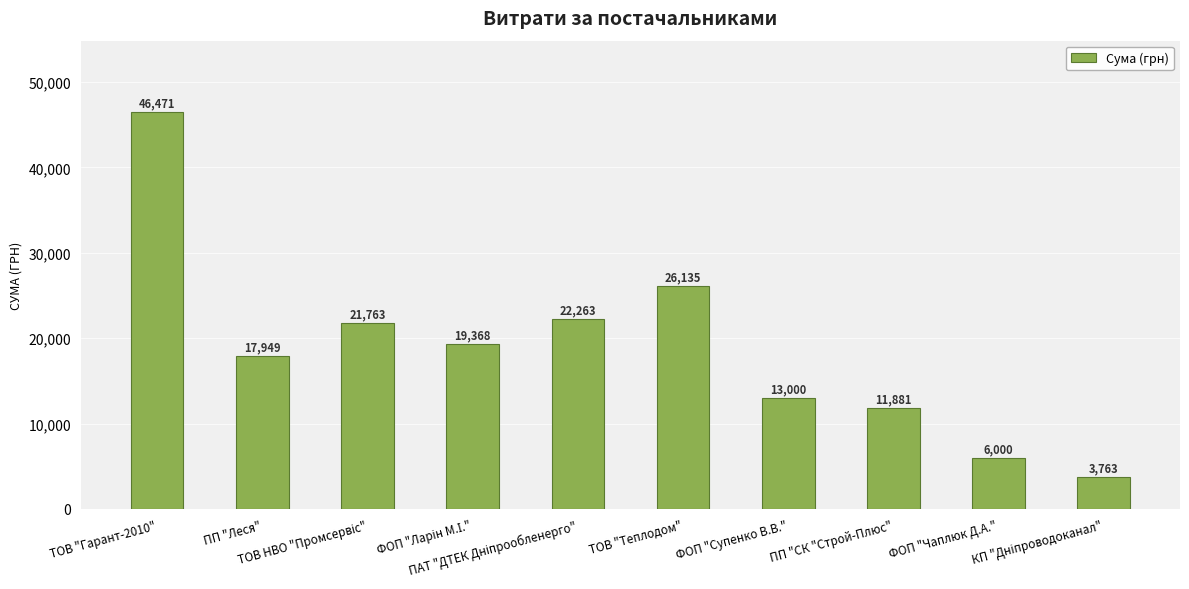

True or false: the data shows 77679.0 at ТОВ "Гарант-2010".

False